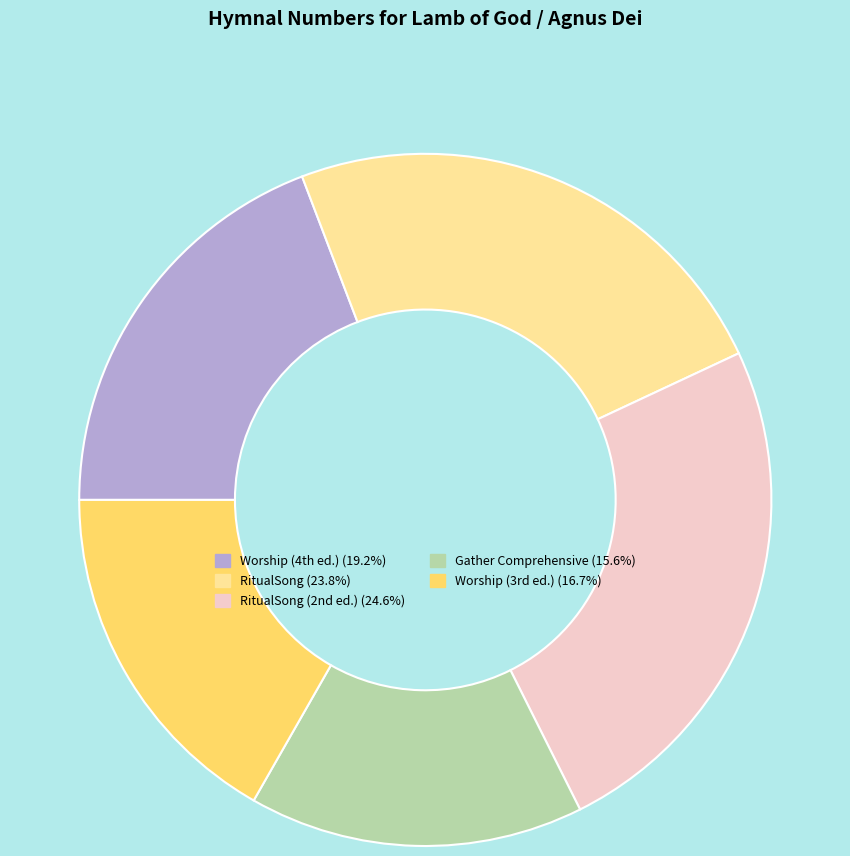

Is there a majority slice in this chart?

No